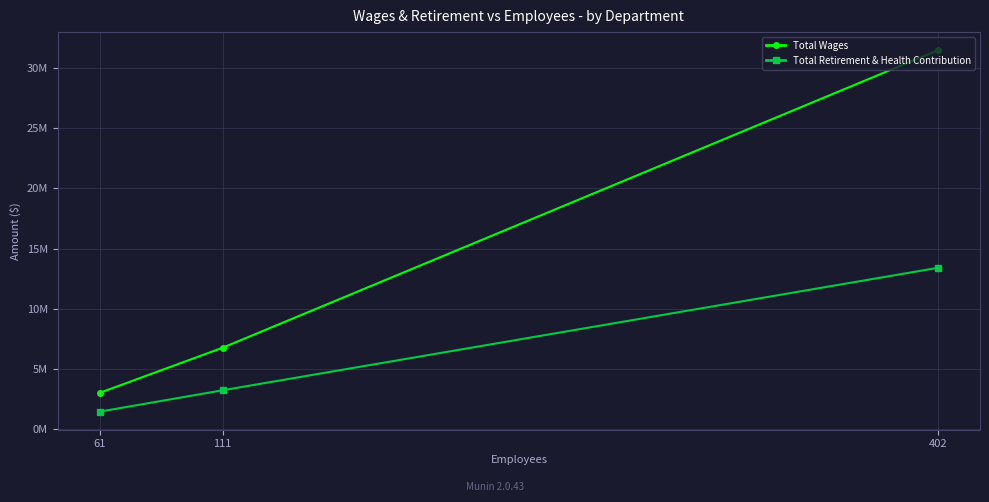

The Total Retirement & Health Contribution series shows 1450087.1 at 61. True or false?

True